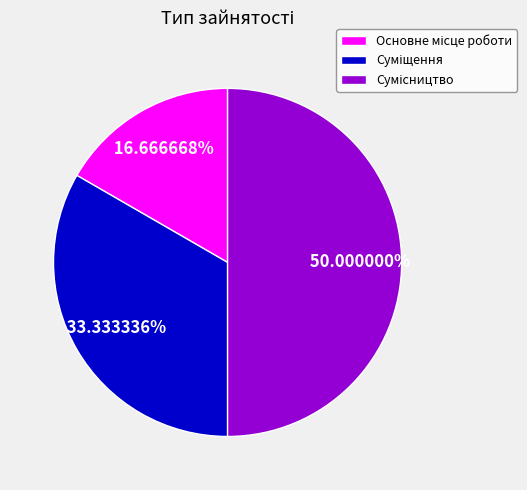

To the nearest percent, what is the combined percentage of Основне місце роботи and Сумісництво?

67%